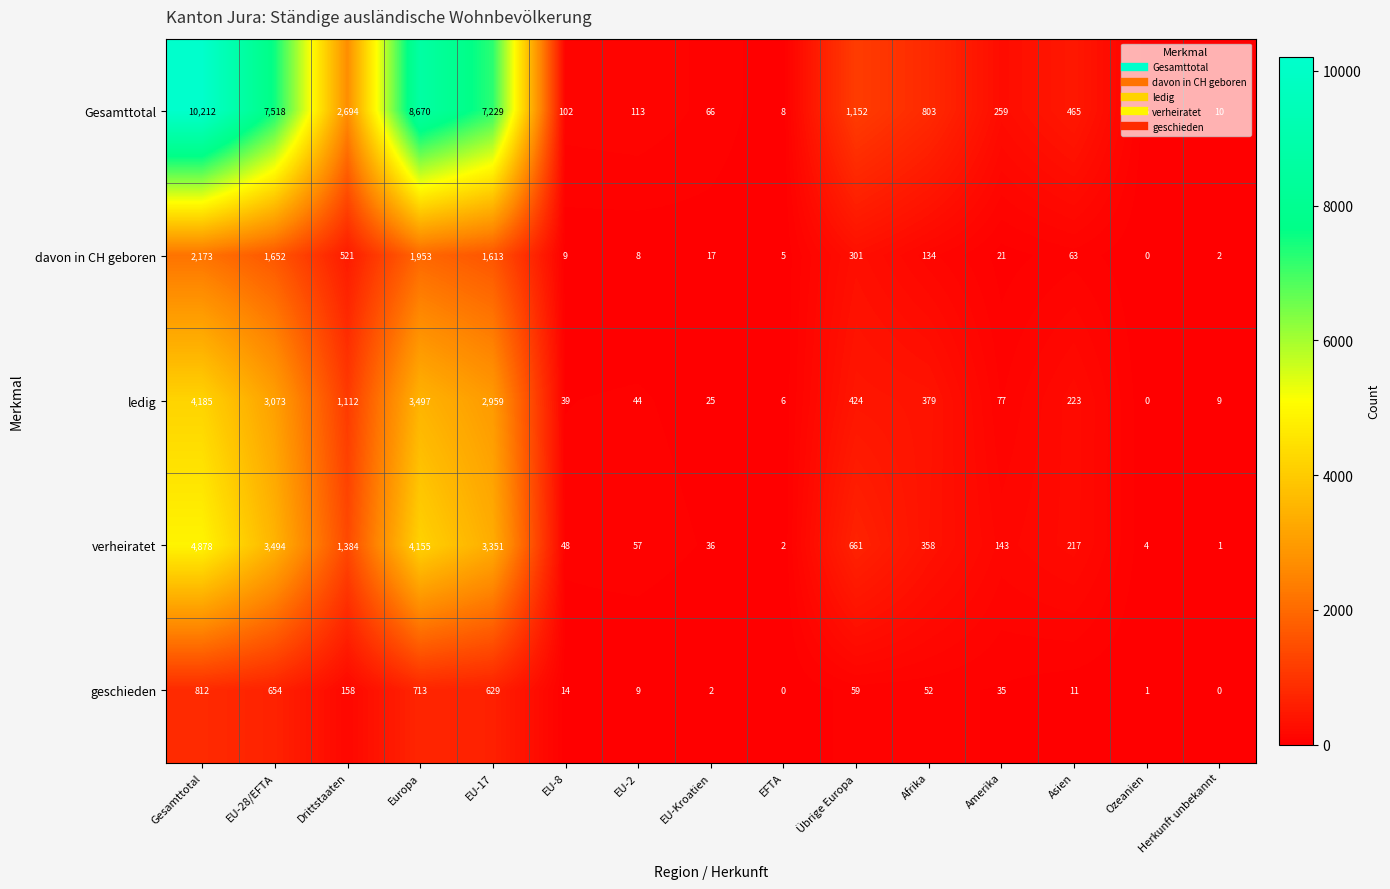

What is the greatest value displayed?

10212